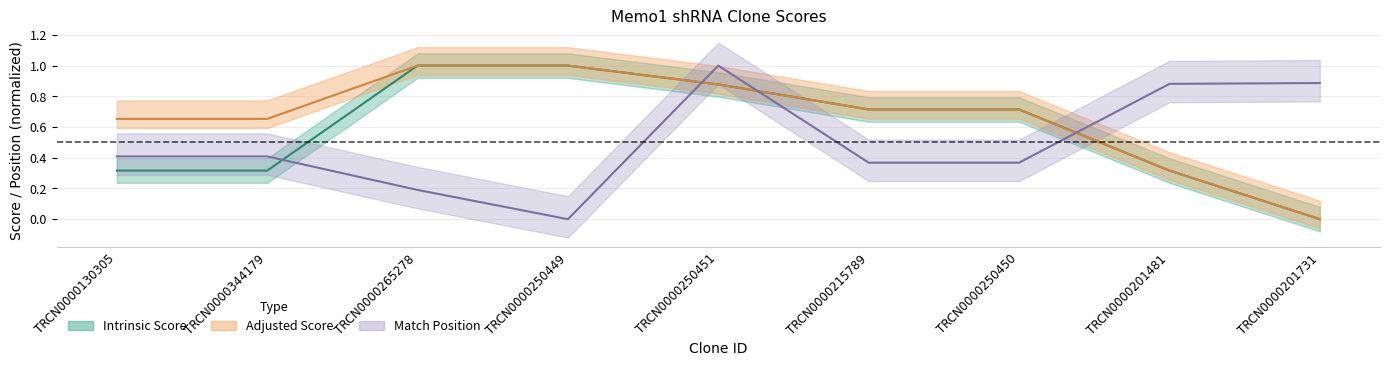

At which category is the sum across all series the highest?

TRCN0000250451